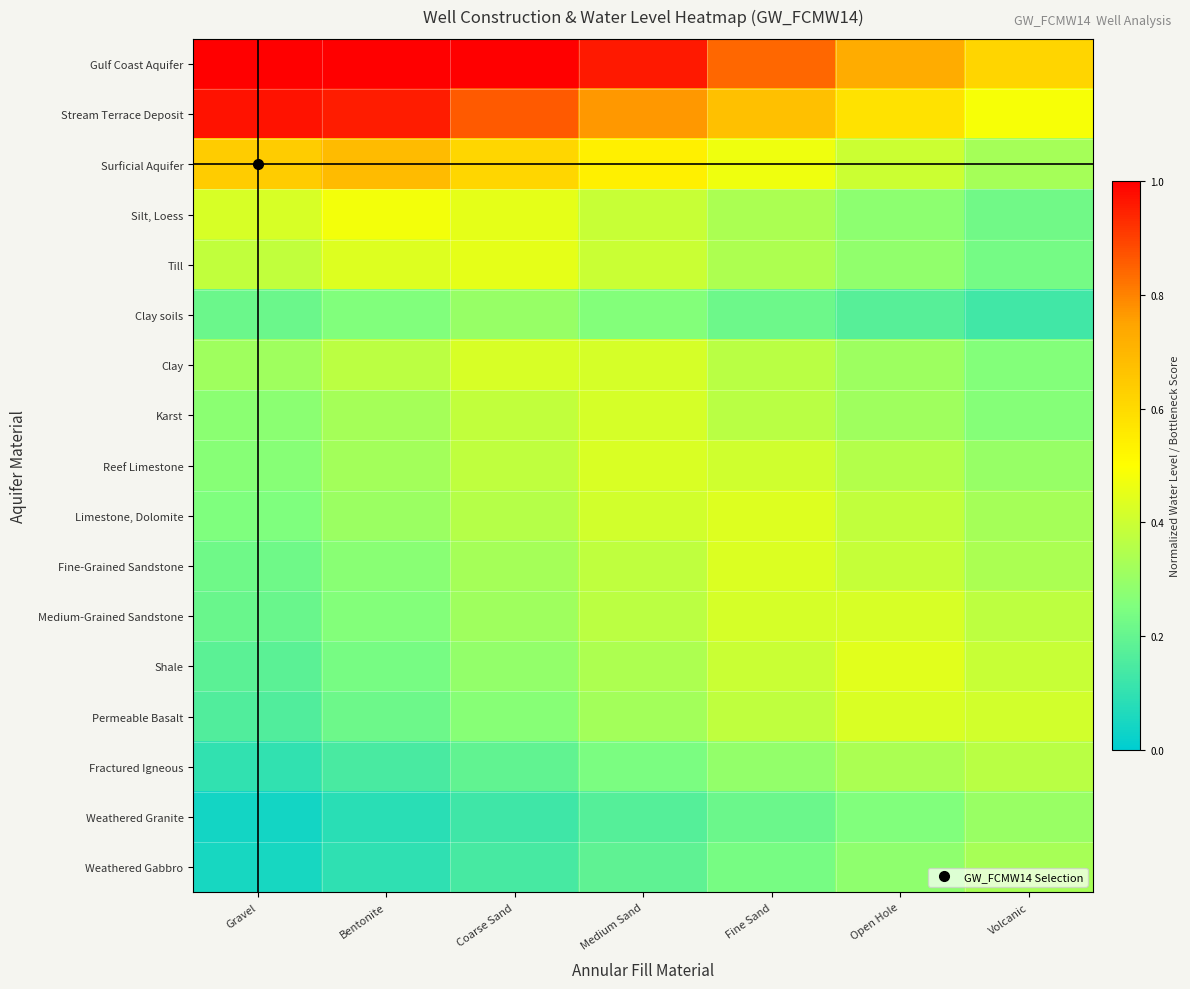

Which has a higher value, Fine Sand or Open Hole?

Fine Sand